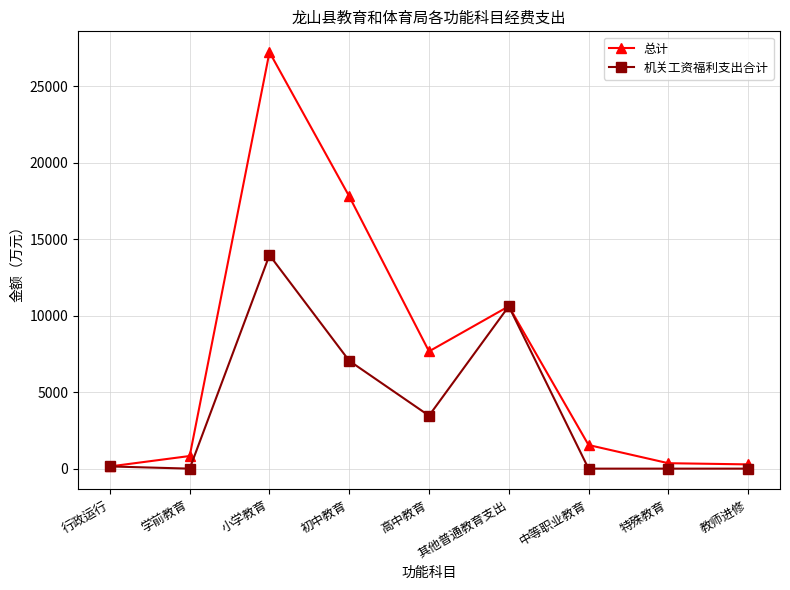

Which series has the largest total across all categories?

总计